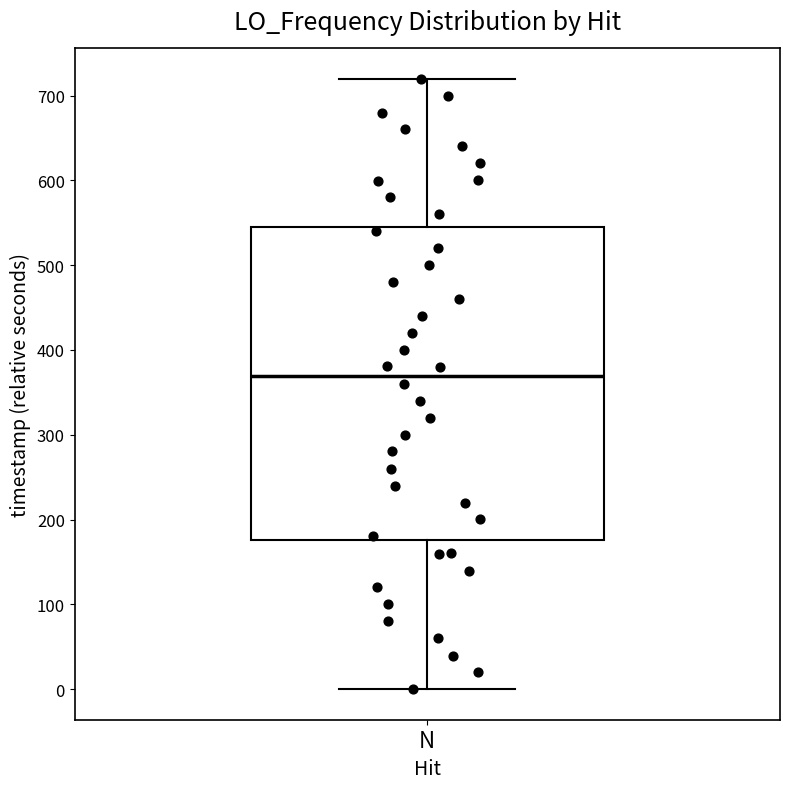

Where does the median line of the box for N sit on the y-axis? The values are not printed on the chart, so give them approximately, as read against the axis.

370